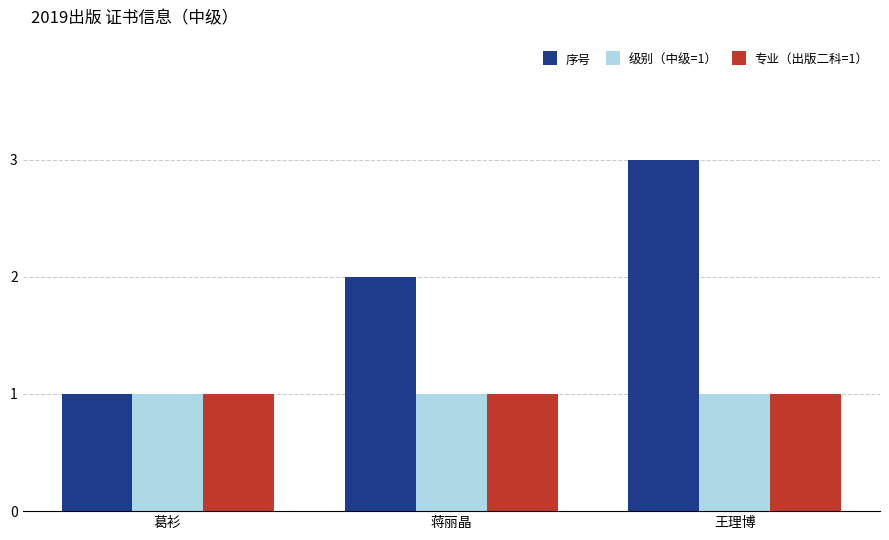

At which label does 序号 reach its peak?

王理博